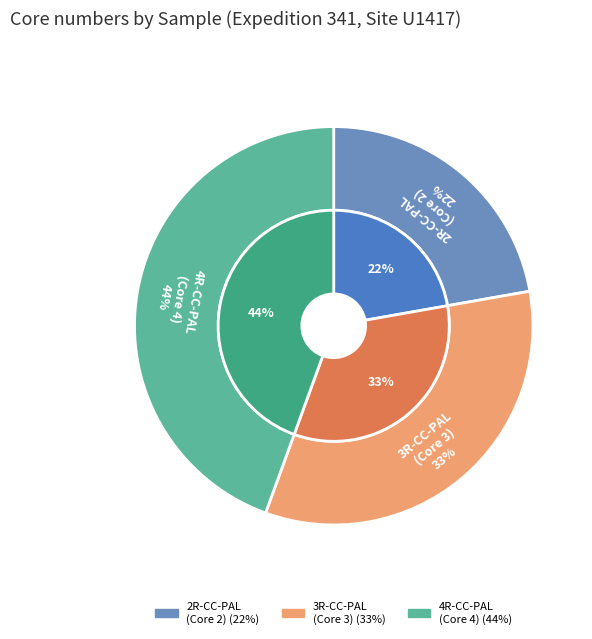

Do 341-U1417E-3R-CC-PAL and 341-U1417E-4R-CC-PAL together represent more than half of the pie?

Yes